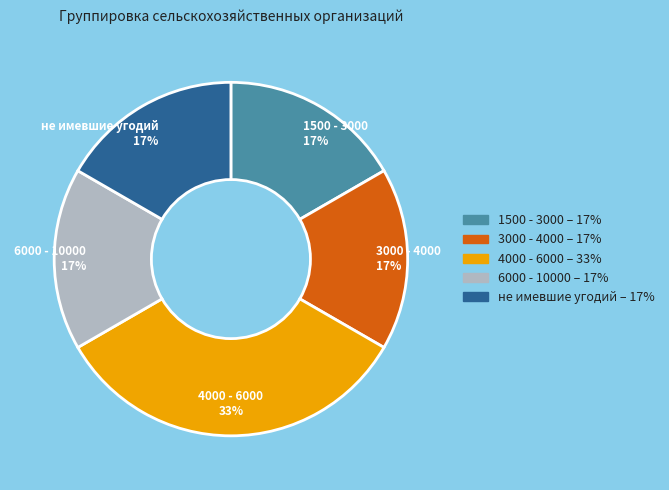

To the nearest percent, what is the average slice percentage?

20%